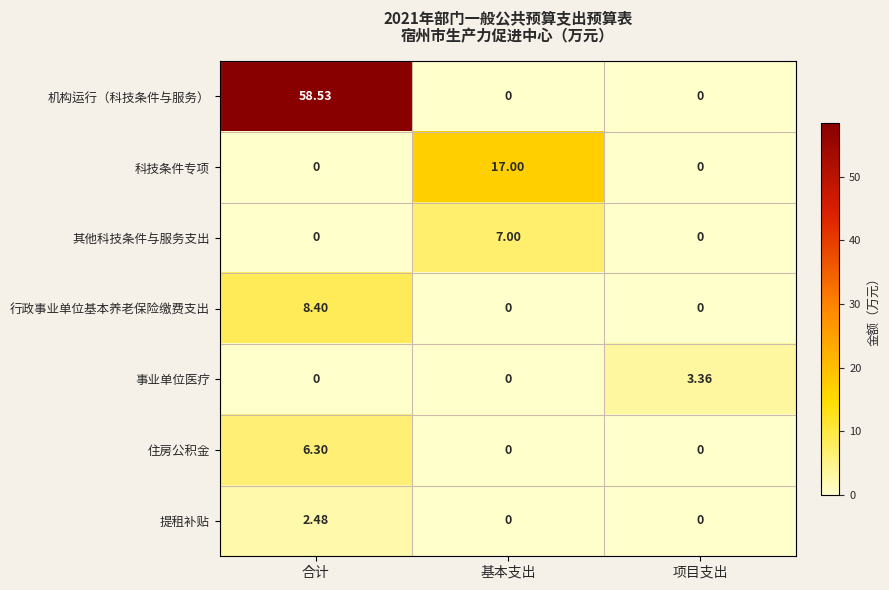

At how many categories does at least one series exceed 16?

2